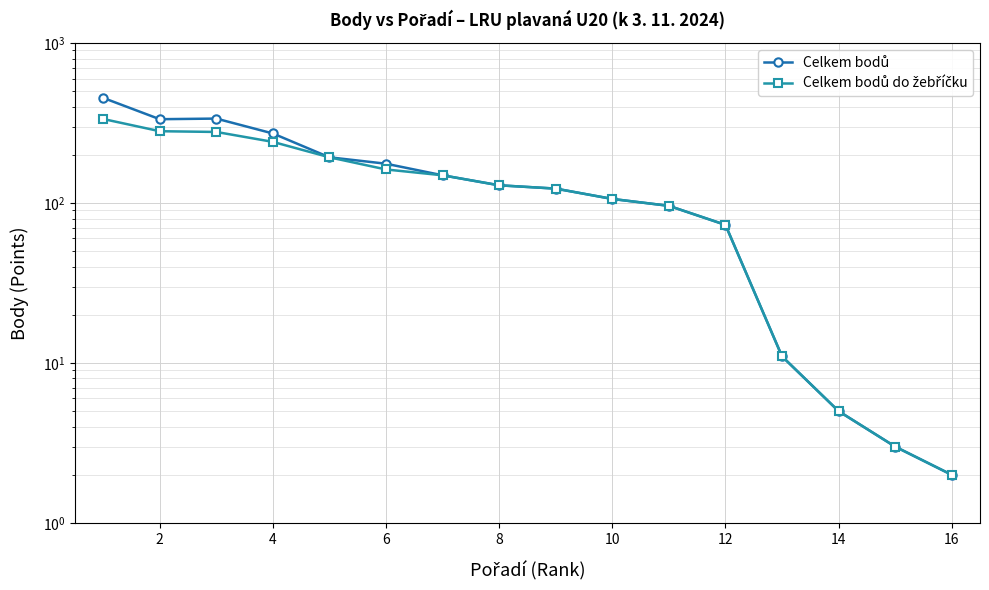

What is the minimum value shown in the chart?

2